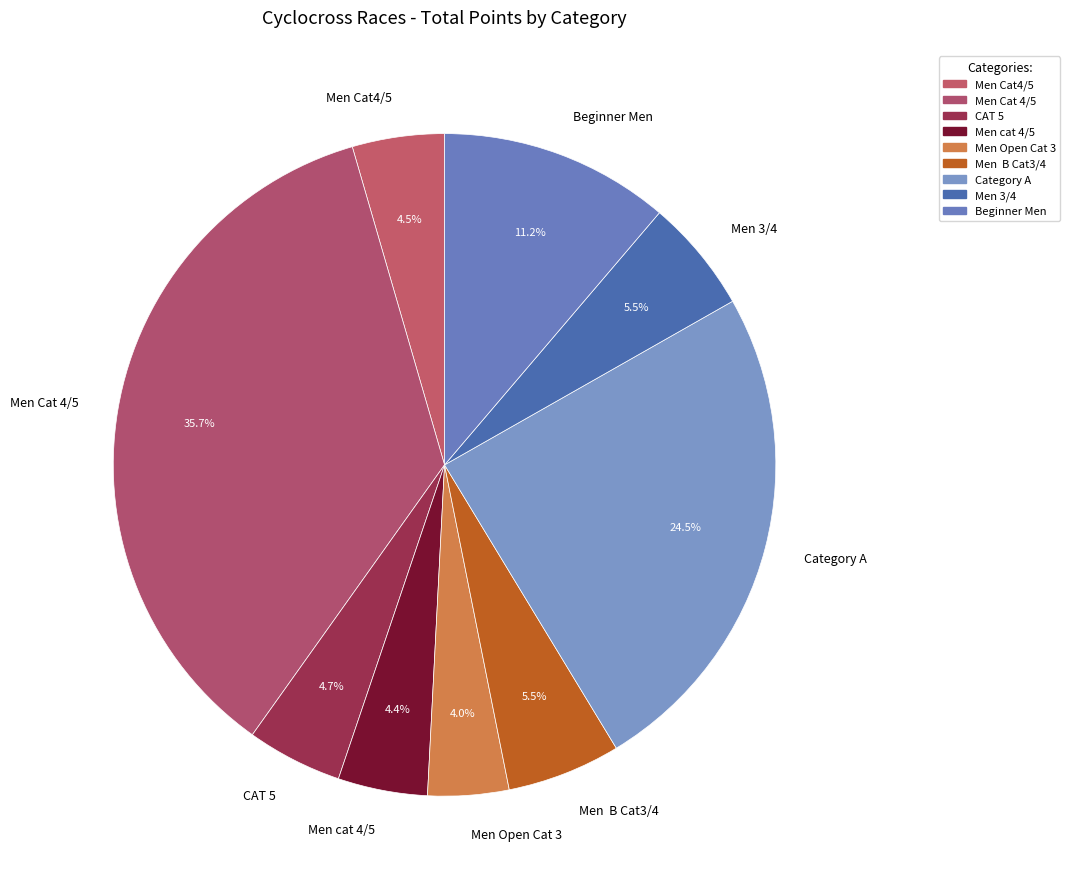

Is the sum of Men 3/4 and Beginner Men greater than half?

No